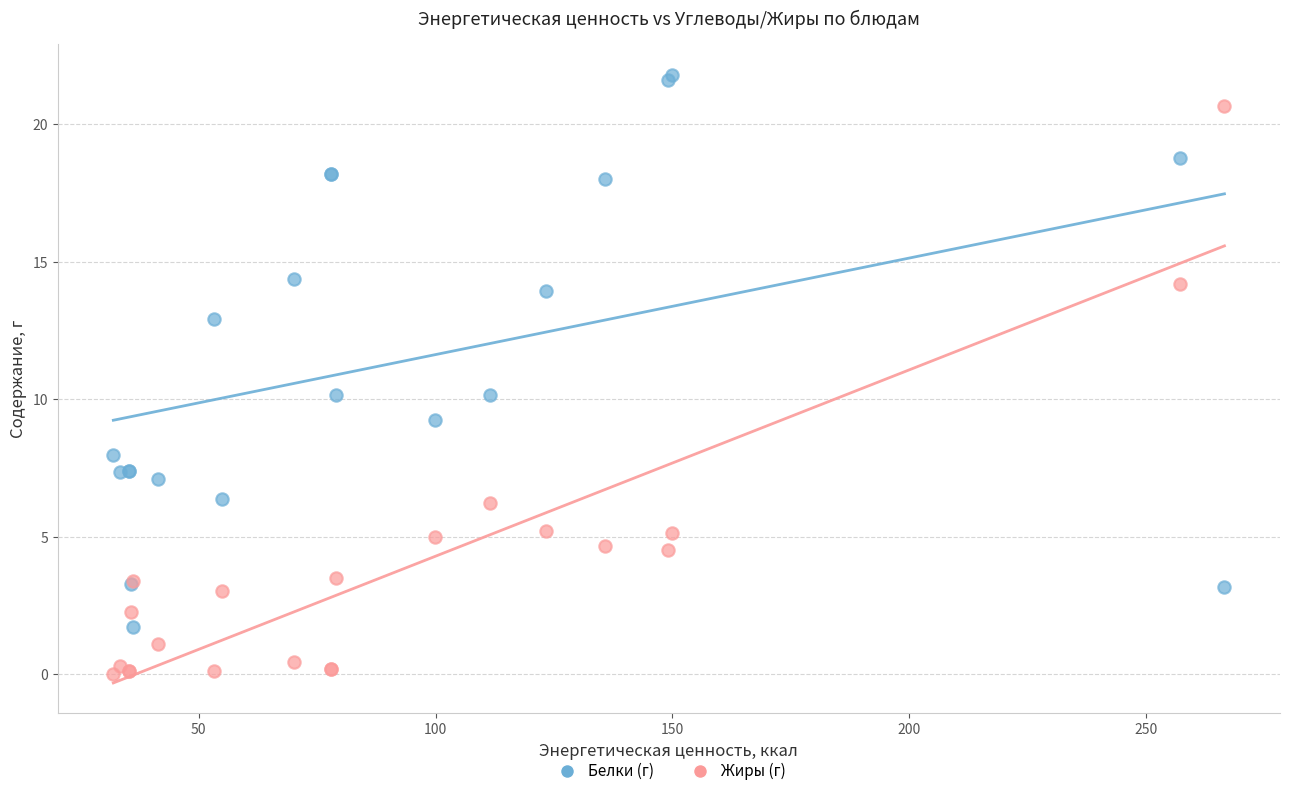

Which series reaches the maximum Y coordinate?

Белки (г)